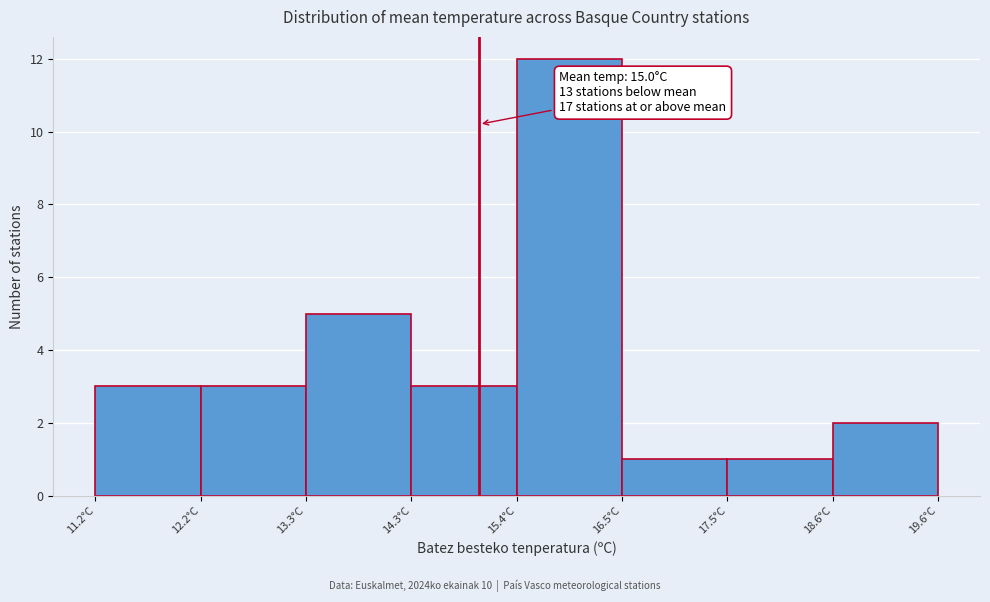

Over which range of the x-axis is the bar tallest?

15.40 to 16.45